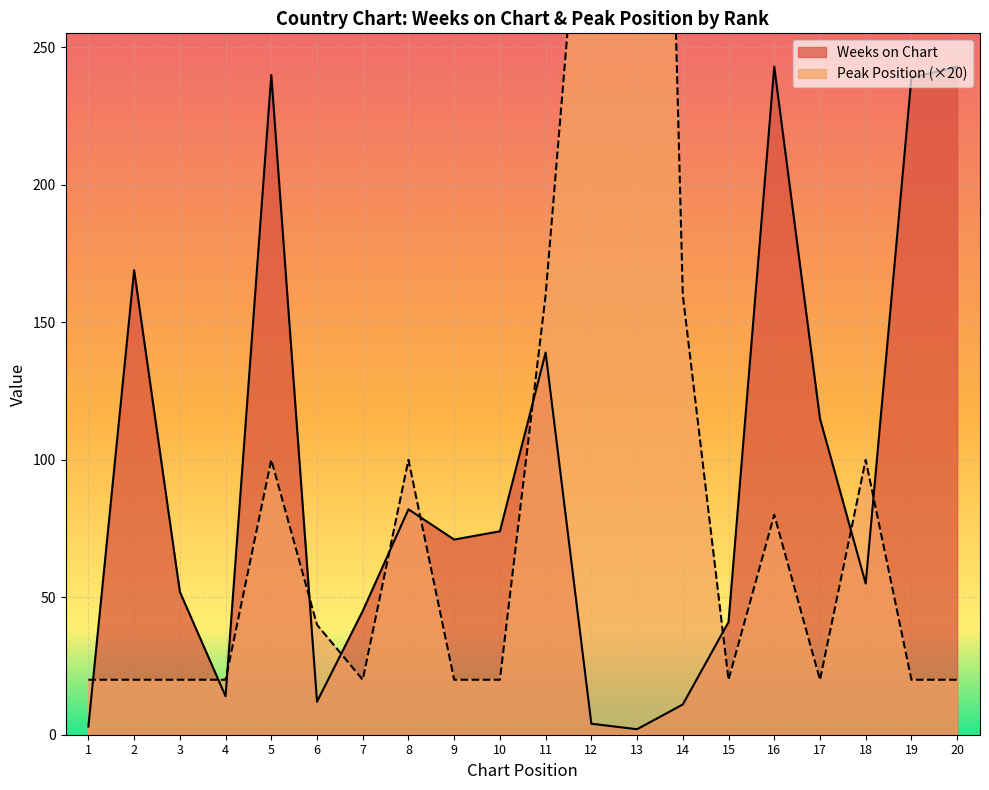

The Weeks on Chart series shows 248 at 11. True or false?

False